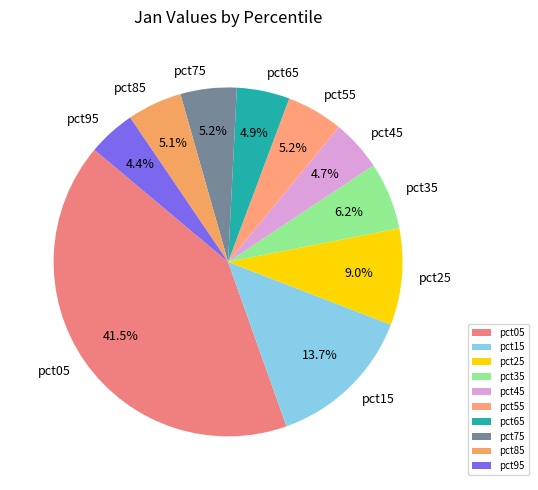

Is there a majority slice in this chart?

No